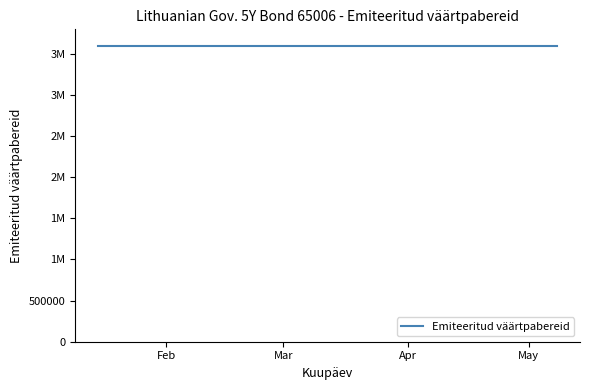

Between 2024-04-19 and 2024-04-26, which series saw the biggest shift?

Emiteeritud väärtpabereid